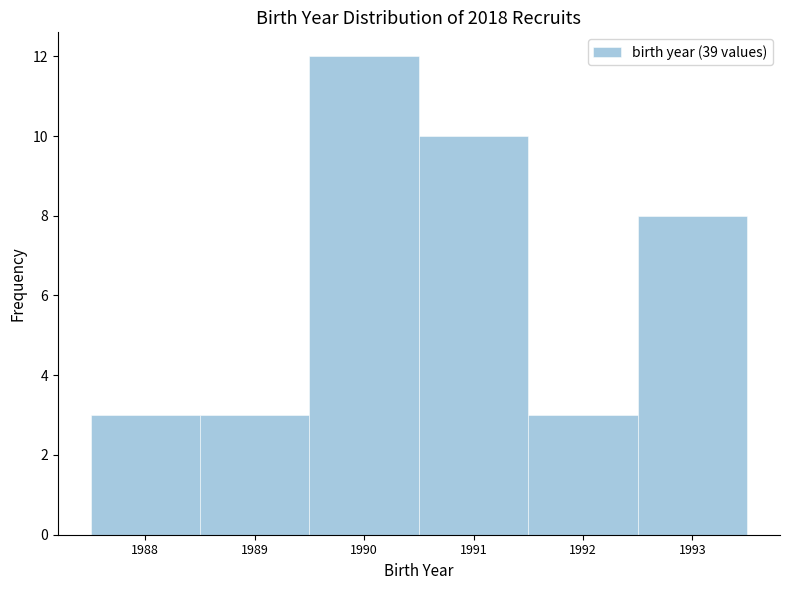

How tall is the bar that spans 1991.5 to 1992.5 on the x-axis? The values are not printed on the chart, so give them approximately, as read against the axis.

3